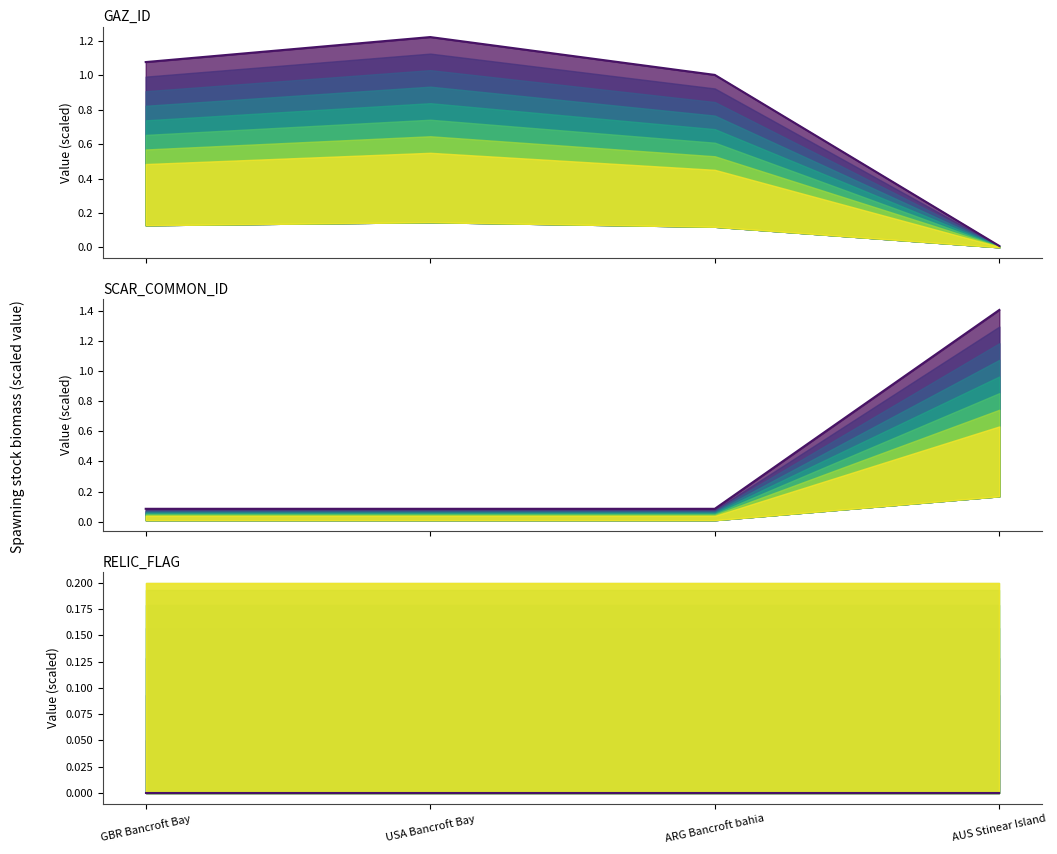

What is the difference between the maximum and minimum values in the SCAR_COMMON_ID series?

1.3